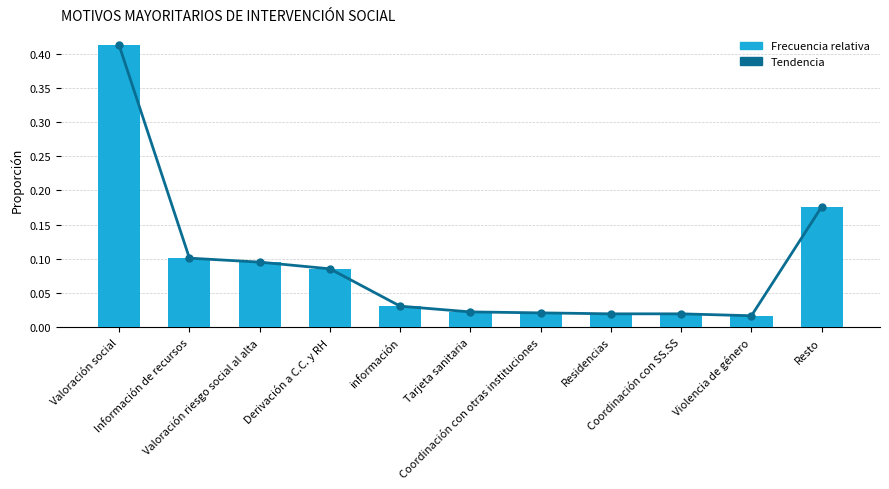

Which label corresponds to the largest value in the chart?

Valoración social